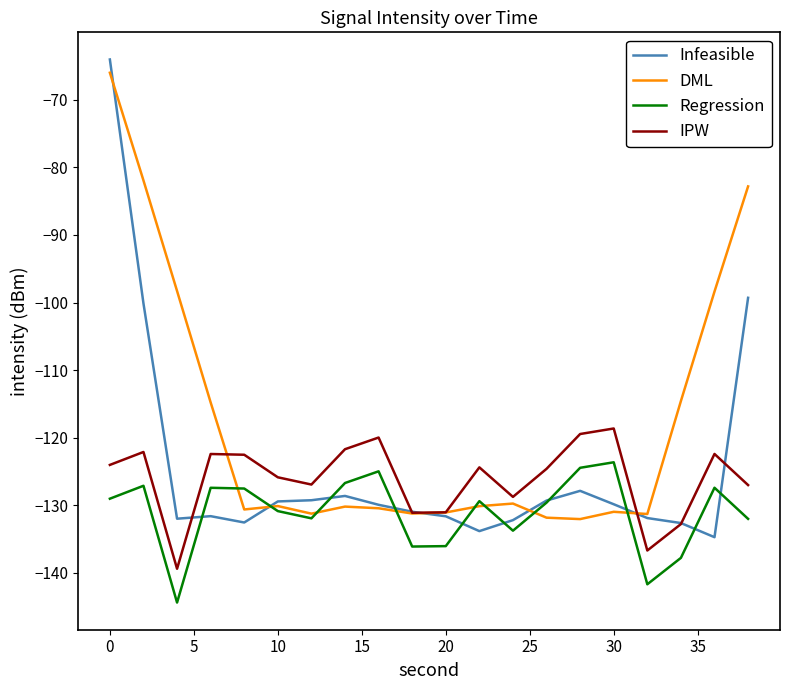

Which series has the largest range (max minus min)?

Infeasible